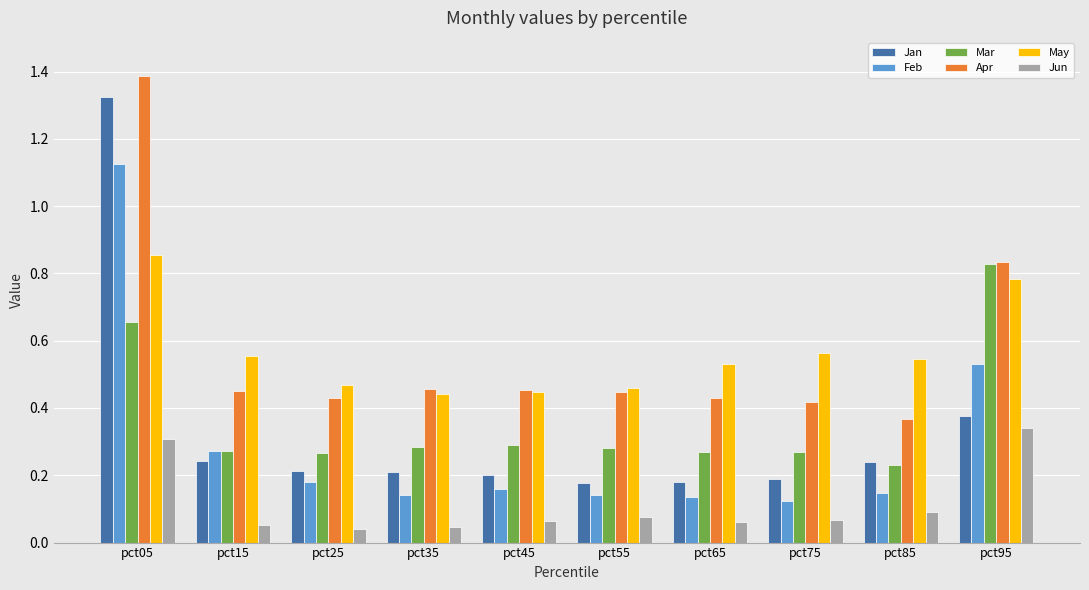

At pct75, list the series in order from largest to smallest.

May, Apr, Mar, Jan, Feb, Jun